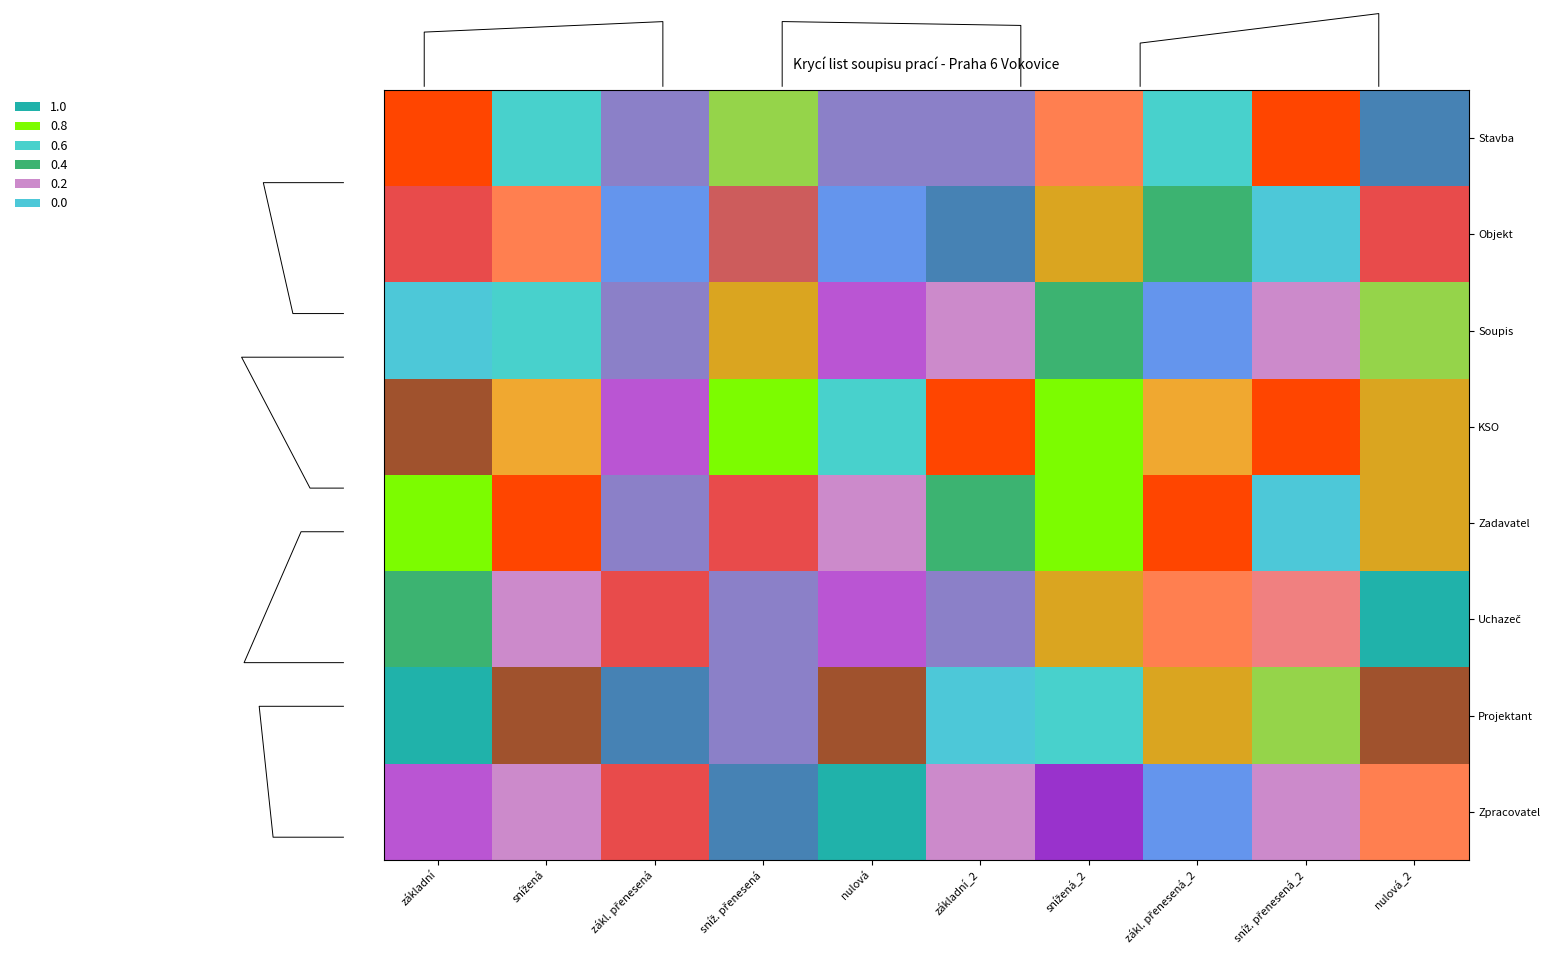

Which has a higher value, základní_2 or zákl. přenesená_2?

zákl. přenesená_2